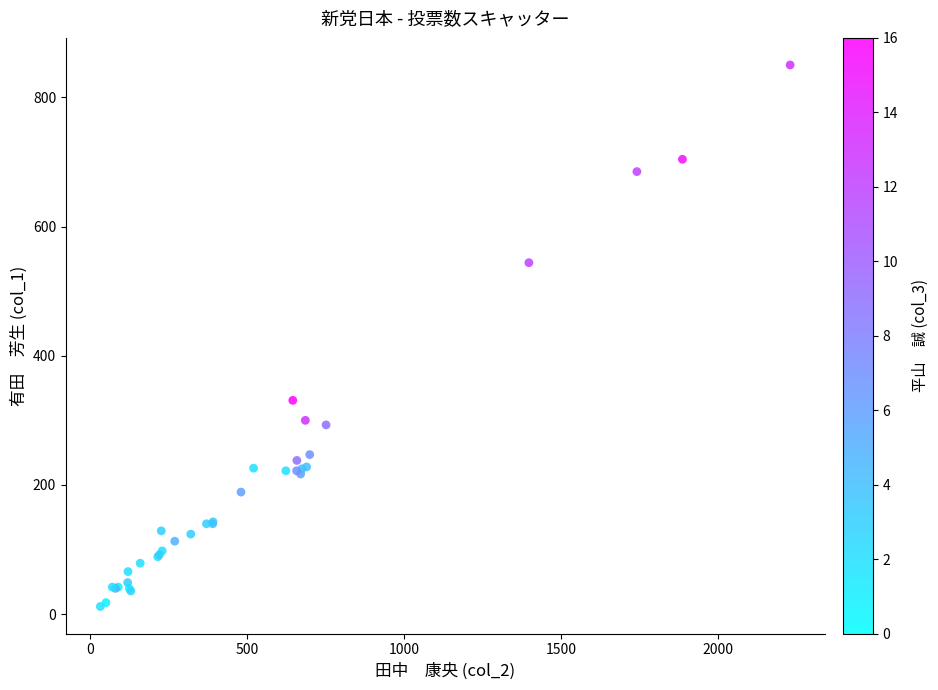

What Y value in the scatter plot is closest to 431?

331